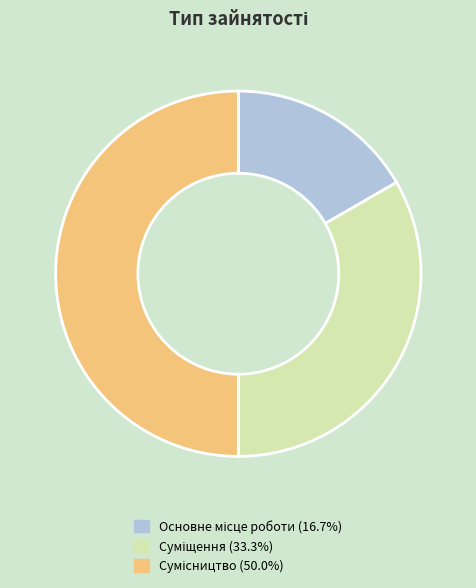

What is the change in value from Основне місце роботи to Суміщення?

+1